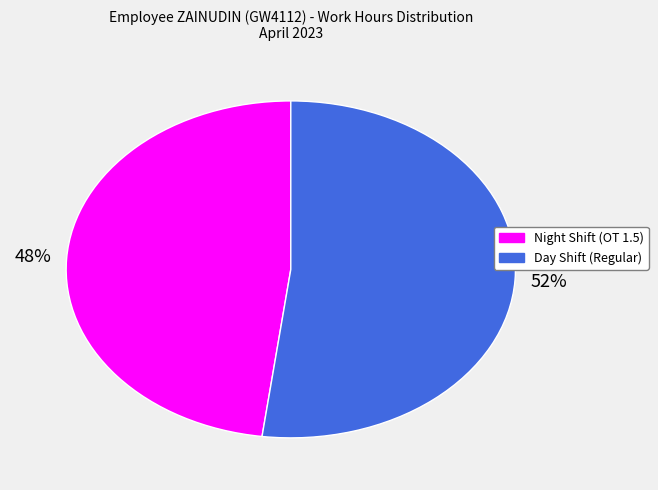

To the nearest percent, what is the average slice percentage?

50%